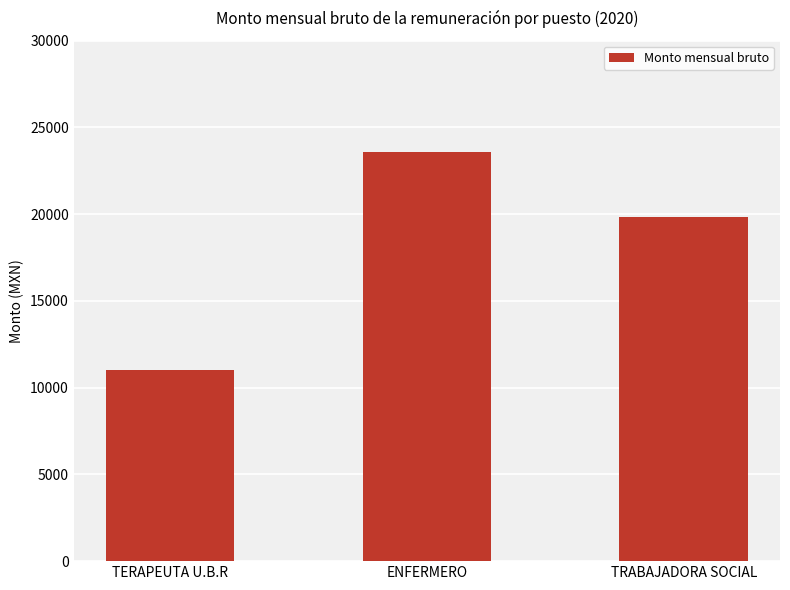

Which label corresponds to the largest value in the chart?

ENFERMERO